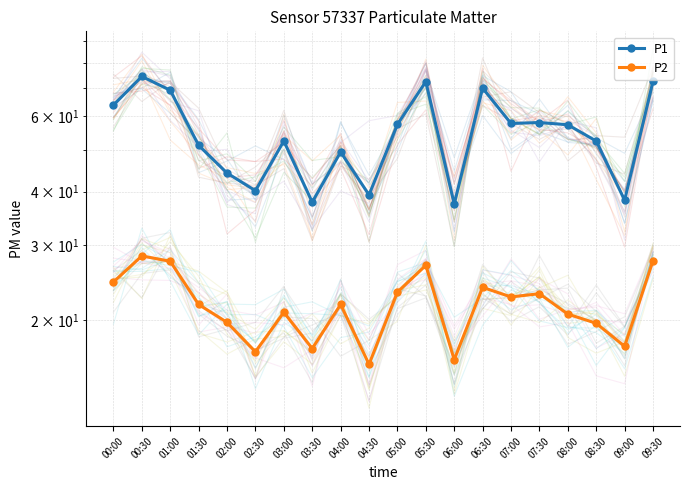

At which label does P2 reach its minimum?

04:30